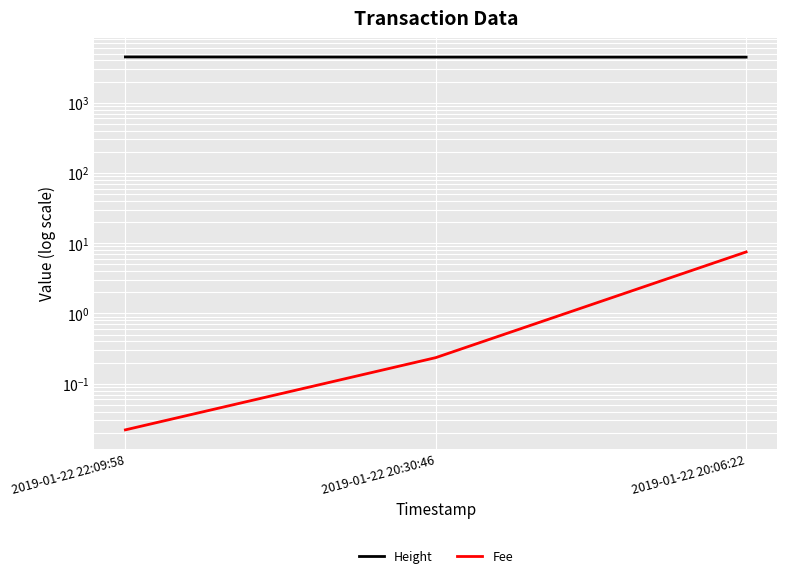

Does the chart display data point markers on the line(s)?

No